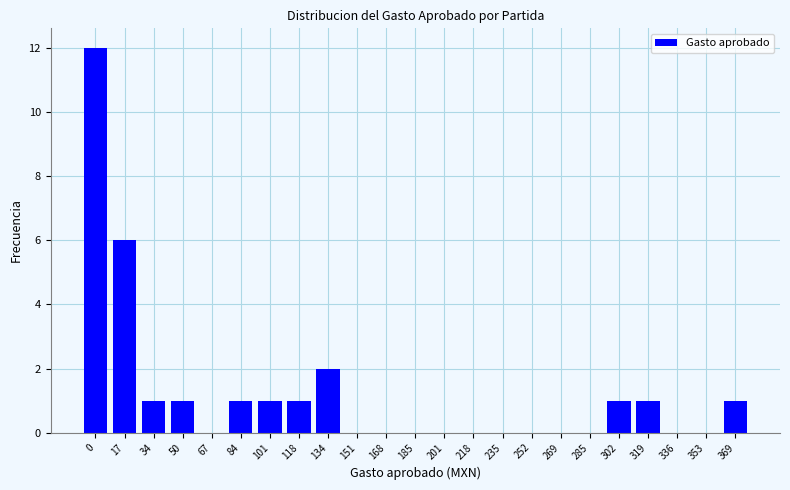

Reading left to right, transcribe all the data shown in this chart.

0=12	17=6	34=1	50=1	67=0	84=1	101=1	118=1	134=2	151=0	168=0	185=0	201=0	218=0	235=0	252=0	269=0	285=0	302=1	319=1	336=0	353=0	369=1